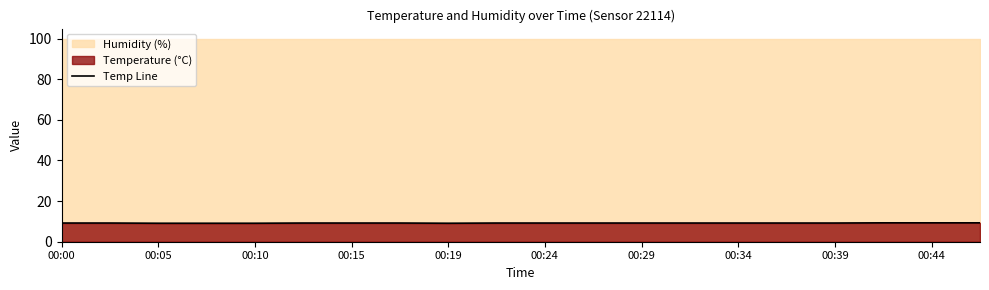

The value of Temp Line at 00:24 is 15.0. True or false?

False